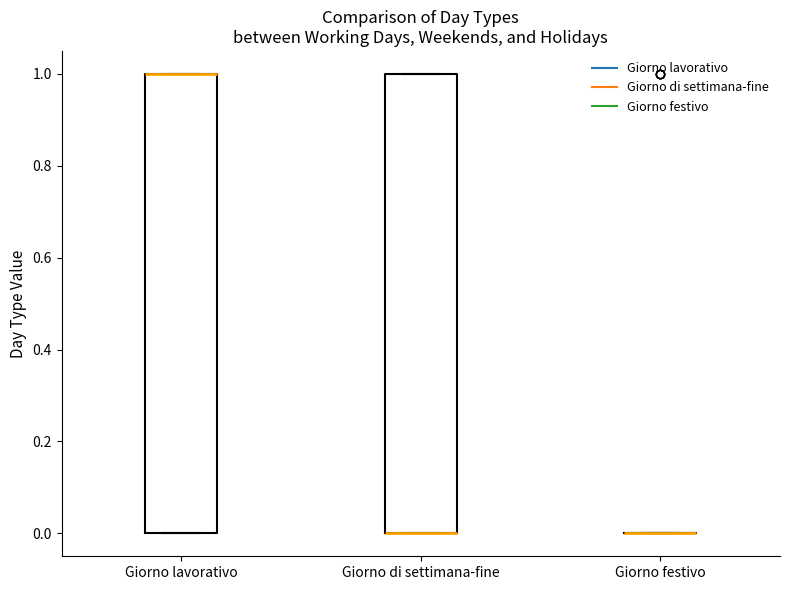

Reading left to right, transcribe this box plot: for each box, give where its median line is, the range the box spans, and where its two whiskers end, as read against the y-axis. The values are not printed on the chart, so give them approximately, as read against the axis.

Giorno lavorativo: median 1 (drawn on the box's upper edge), box 0 to 1, whiskers 0 to 1
Giorno di settimana-fine: median 0 (drawn on the box's lower edge), box 0 to 1, whiskers 0 to 1
Giorno festivo: box collapsed to a line at 0, whiskers 0 to 0